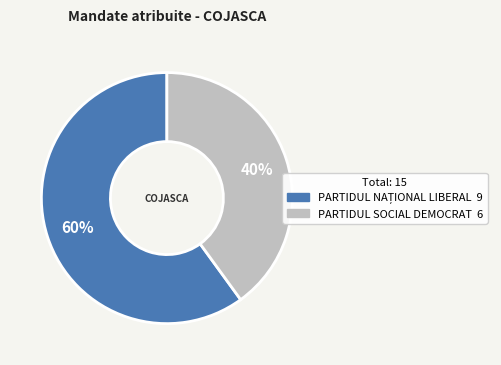

To the nearest percent, what is the difference between the largest and smallest slice percentages?

20%